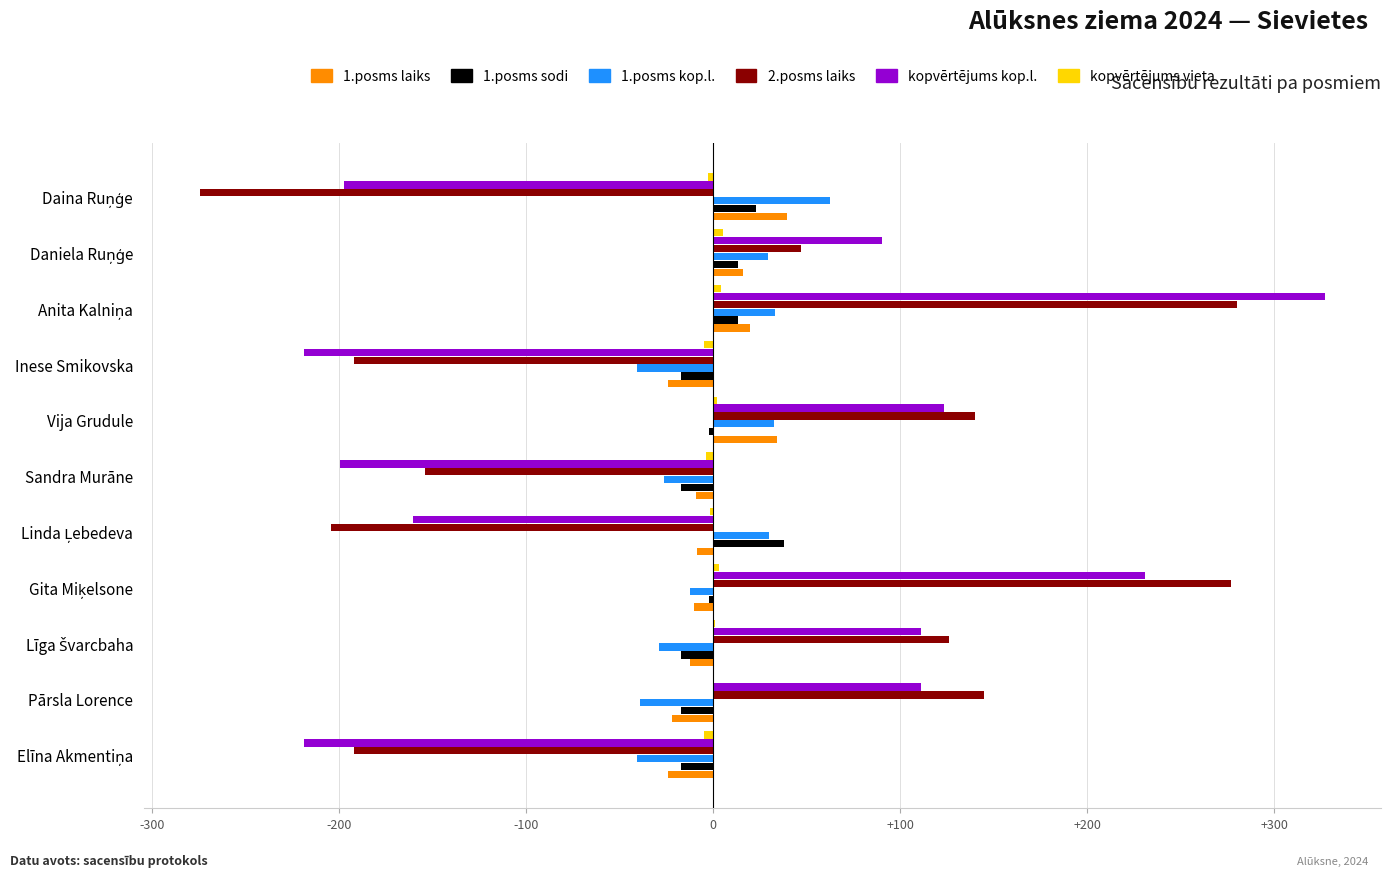

The 2.posms laiks series shows 46.0 at Pārsla Lorence. True or false?

False